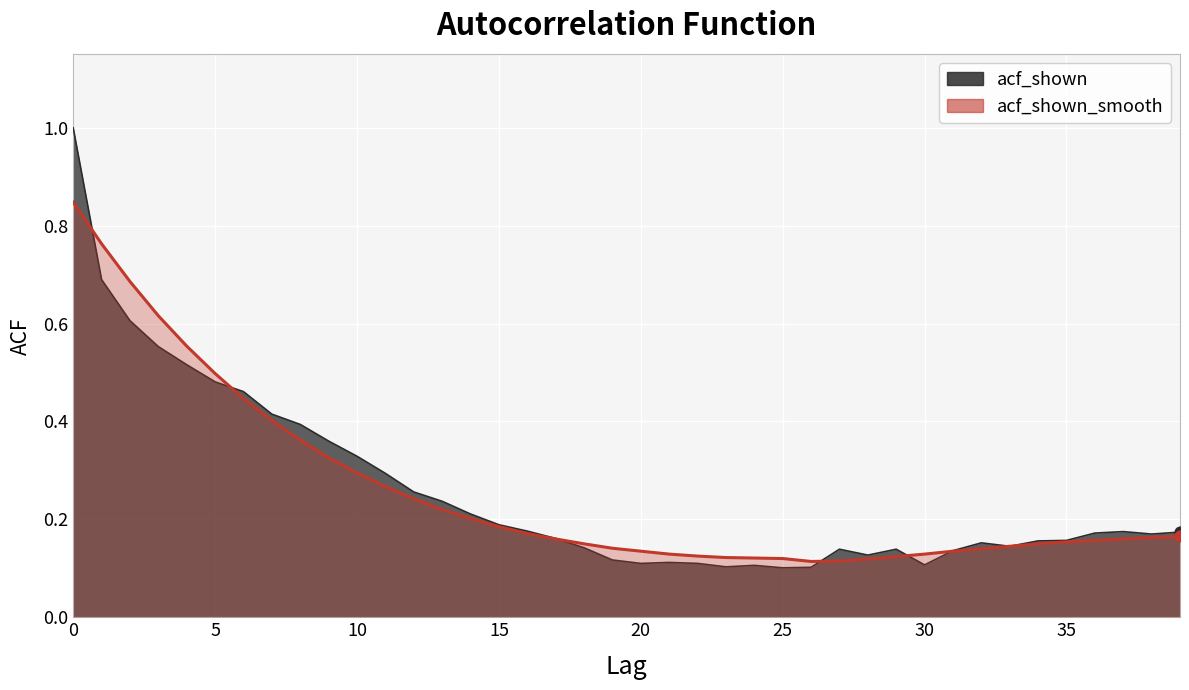

Which series has the largest total across all categories?

acf_shown